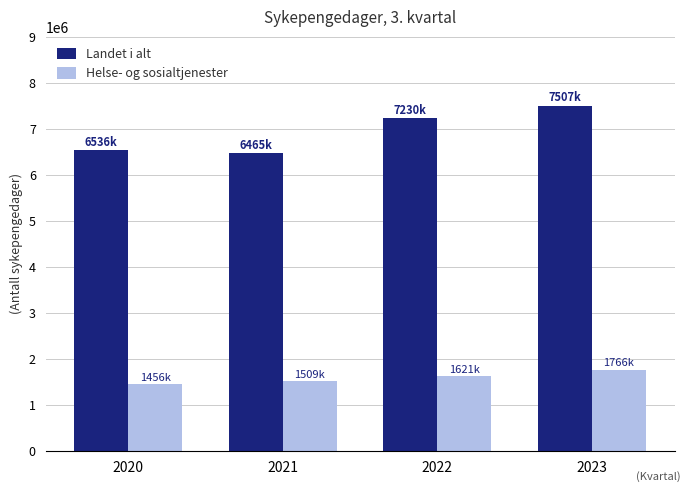

Where is Helse- og sosialtjenester nearest to the value 1611544?

2022